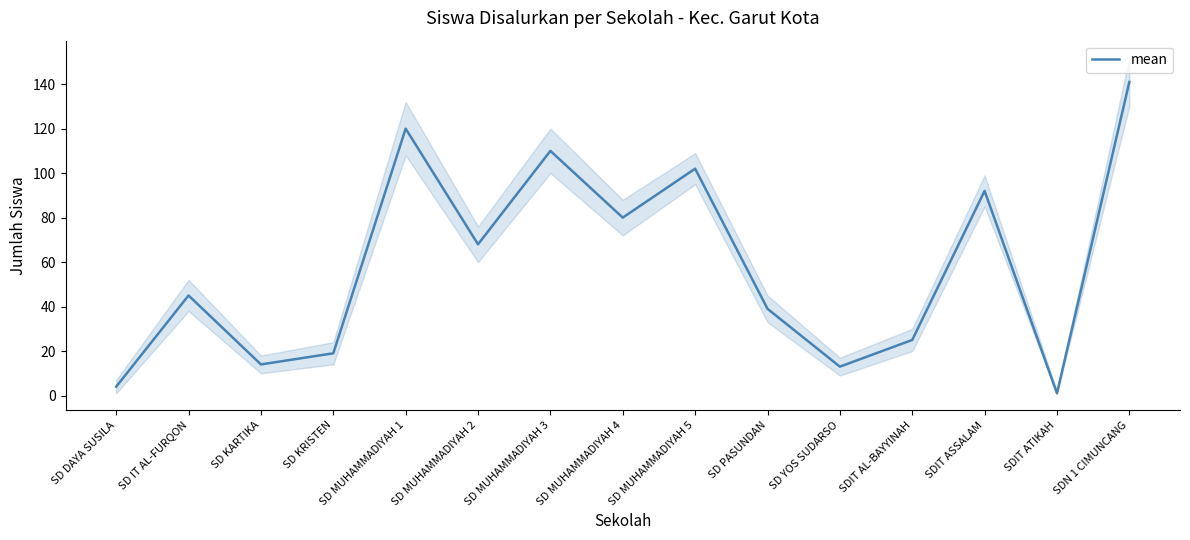

What is the difference between the maximum and minimum values?

140